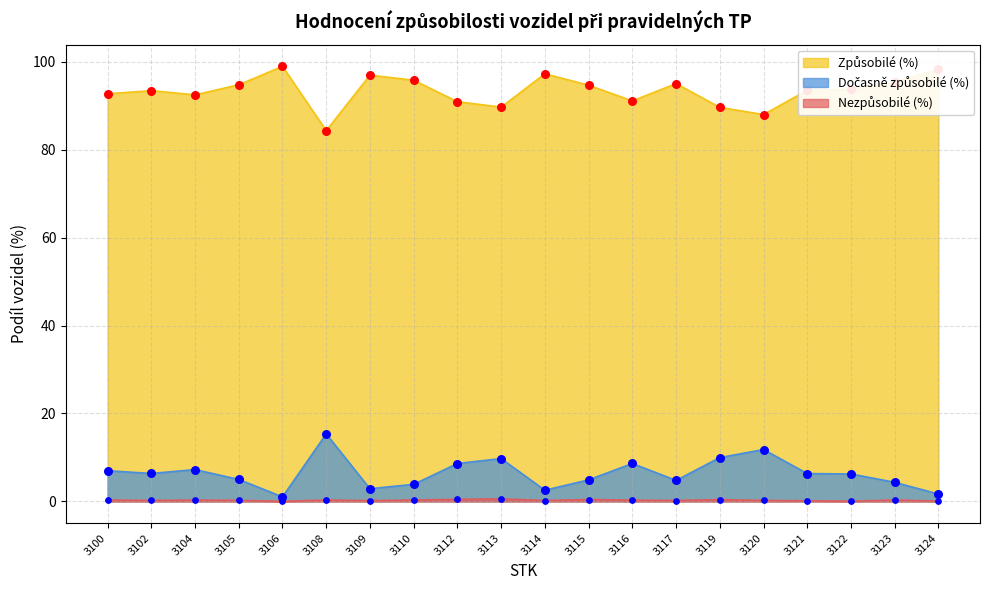

What is the total value across all series at 3119?

100.0